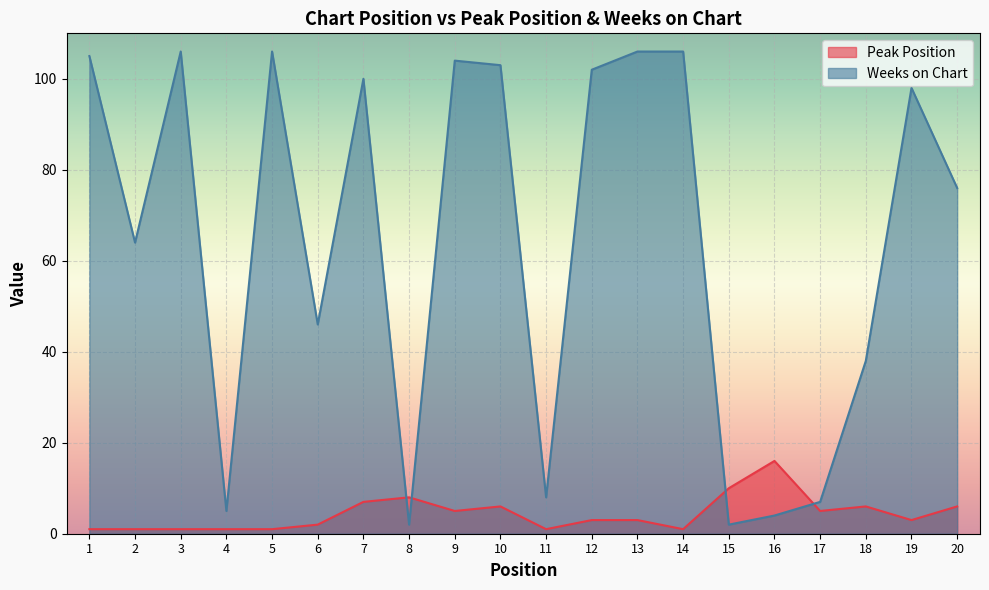

How many data points in Weeks on Chart are above 98?

9